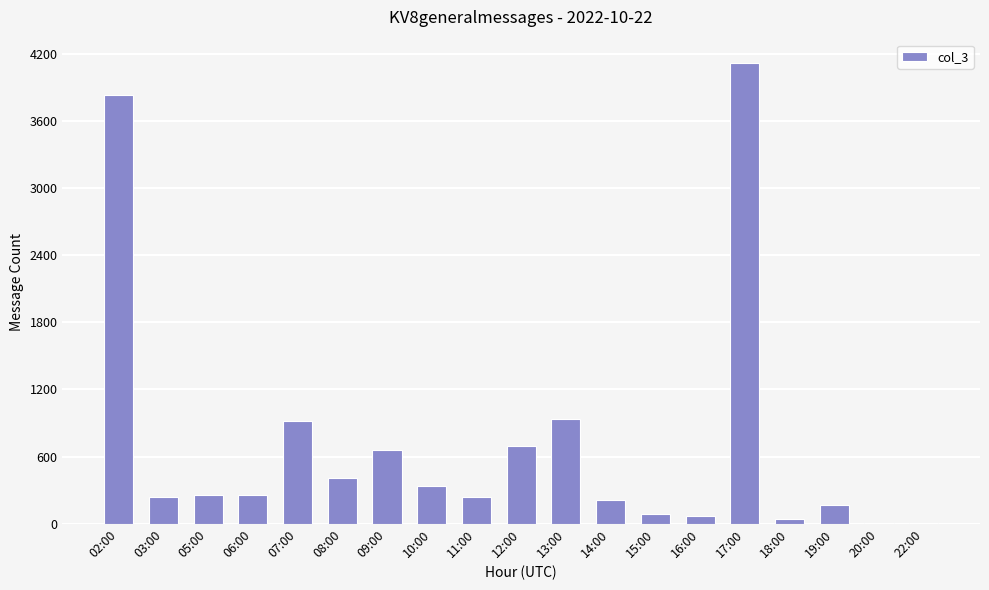

Between 22:00 and 03:00, which is larger?

03:00